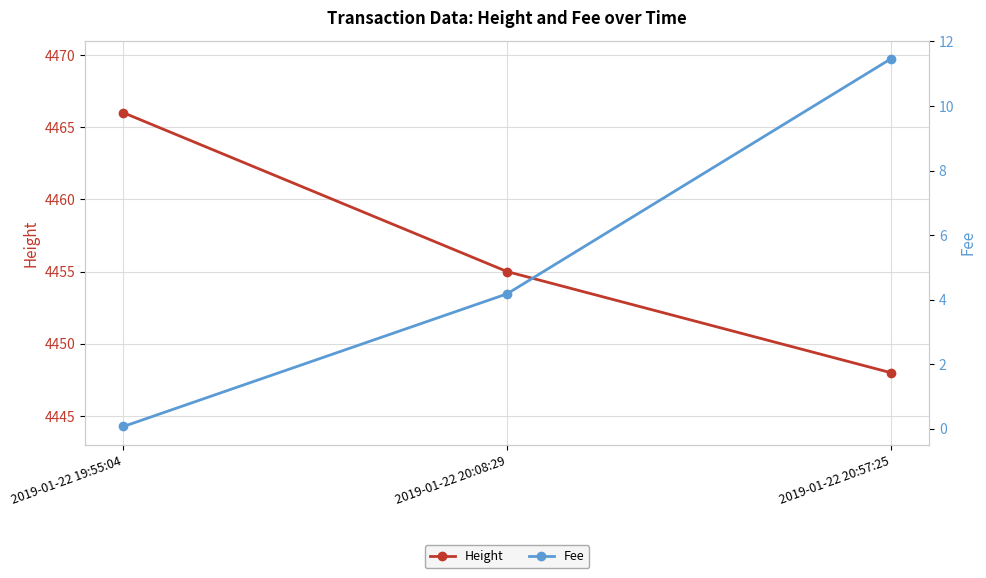

What is the value of the Height point at the 3rd from the left?

4448